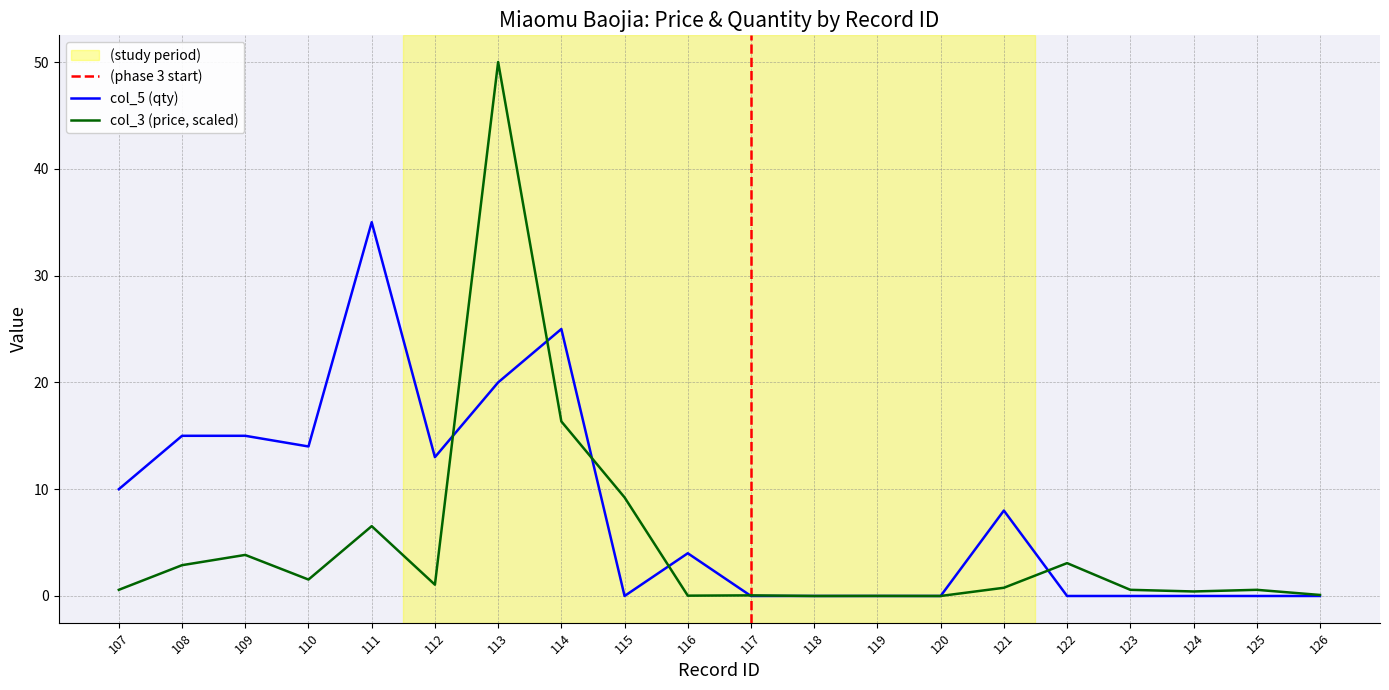

What are all the series names shown in the legend?

col_3 (price), col_5 (qty)